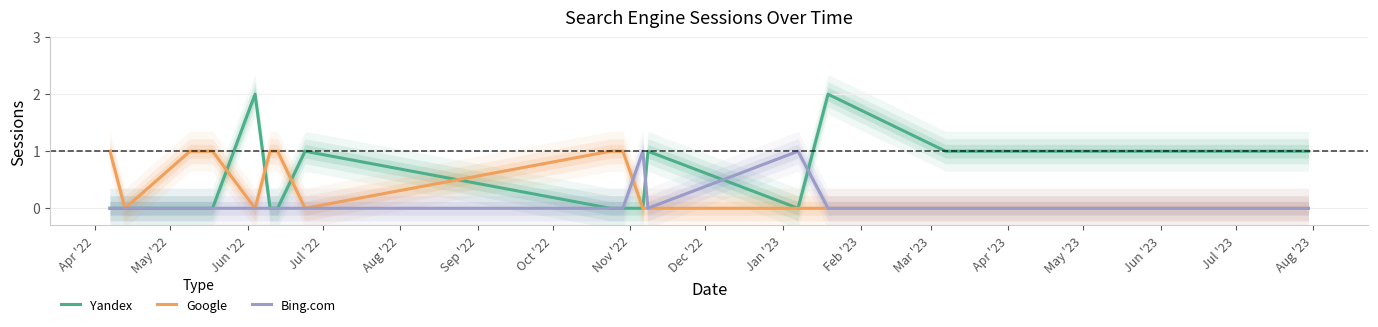

True or false: Bing.com and Google intersect in this chart.

True